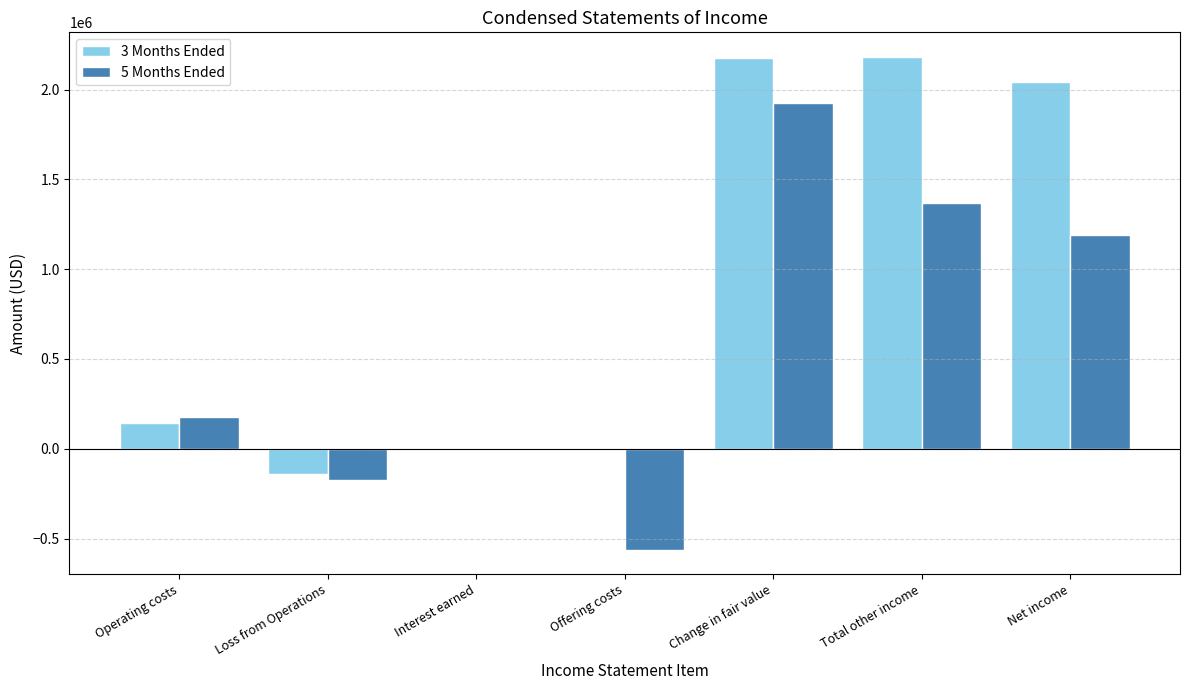

The value of 5 Months Ended at Loss from Operations is -312608. True or false?

False